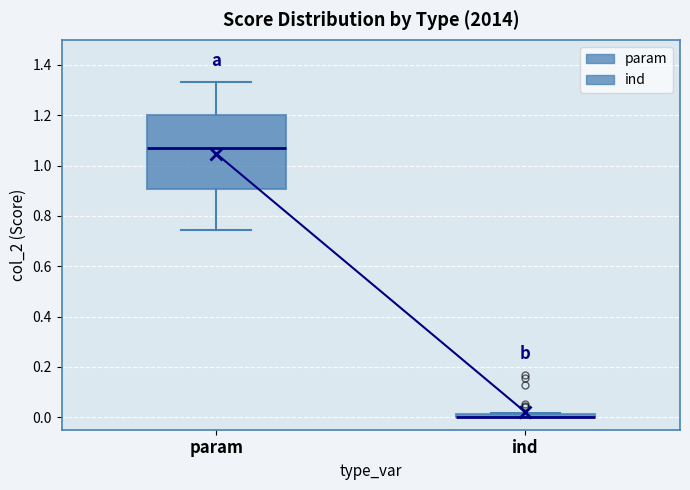

Where does the median line of the box for param sit on the y-axis? The values are not printed on the chart, so give them approximately, as read against the axis.

1.06